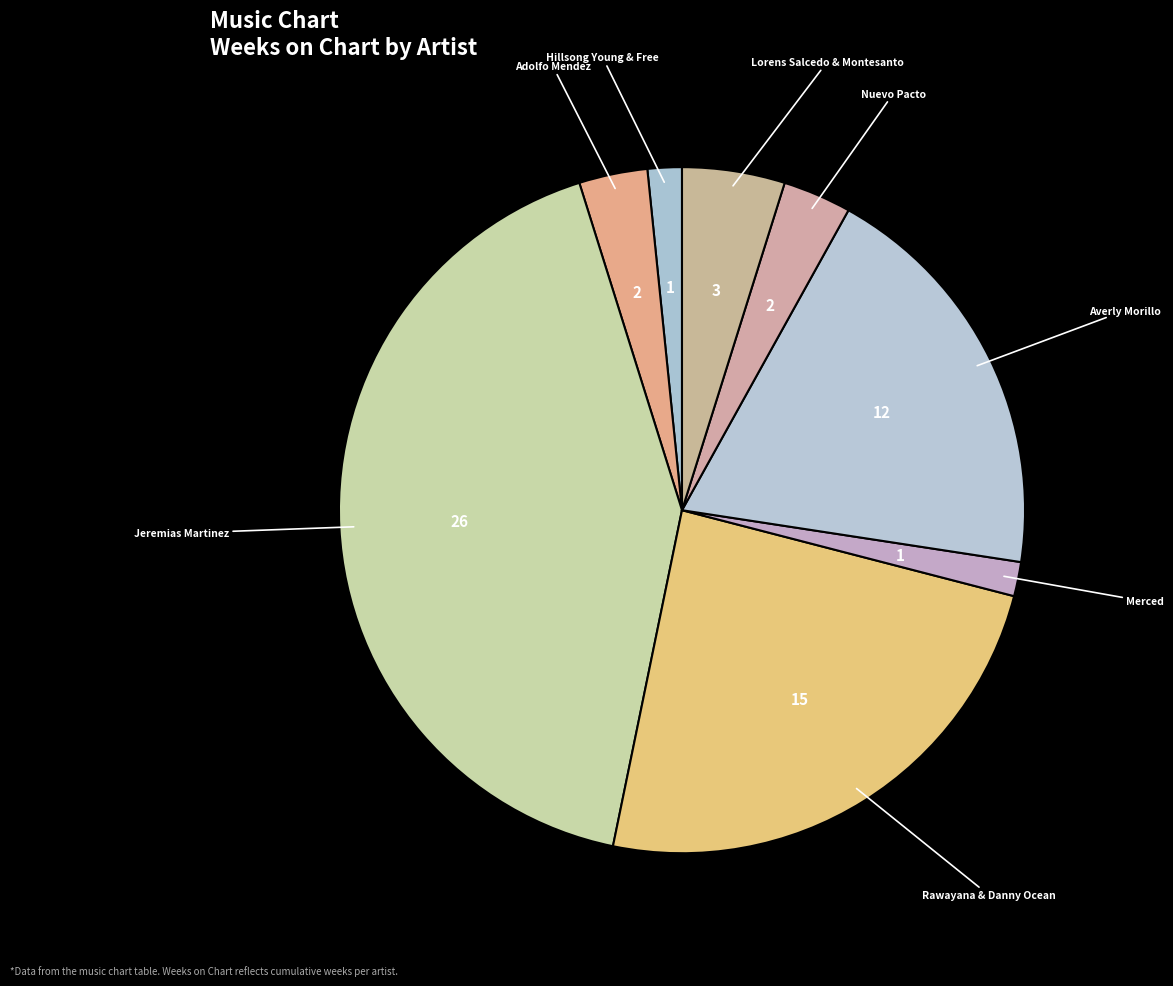

Rank the categories by value from lowest to highest.

Hillsong Young & Free, Merced, Adolfo Mendez, Nuevo Pacto, Lorens Salcedo & Montesanto, Averly Morillo, Rawayana & Danny Ocean, Jeremias Martinez